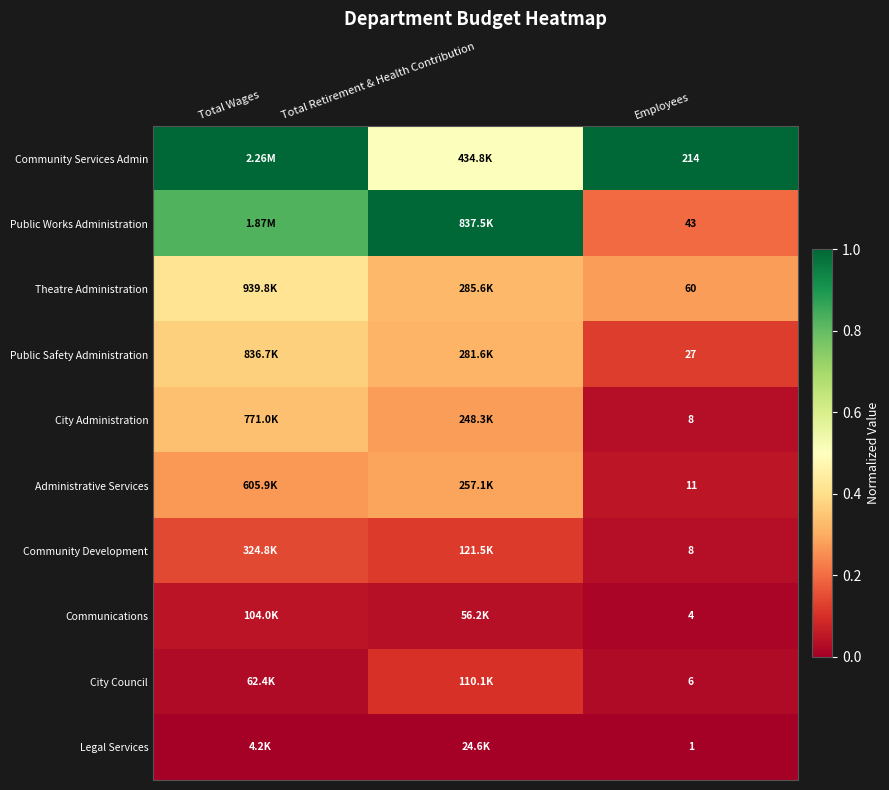

Is the value of Theatre Administration at Employees greater than the value of Public Safety Administration at Employees?

Yes